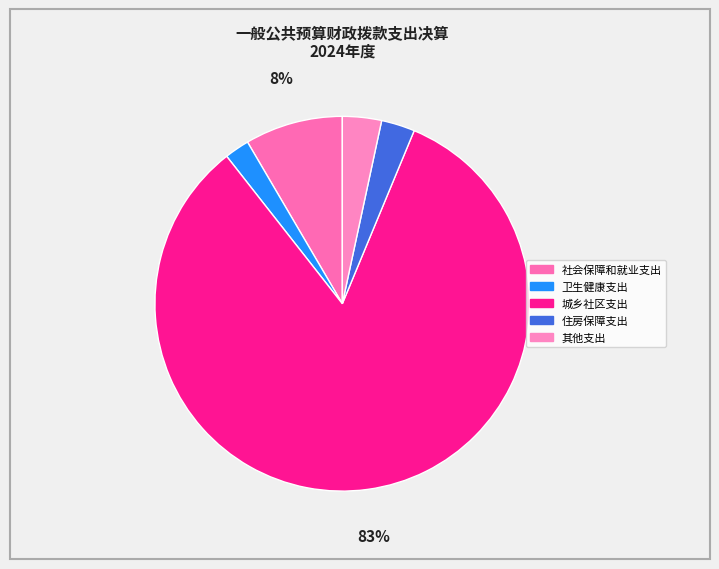

Combined, do 社会保障和就业支出 and 住房保障支出 account for over 50%?

No